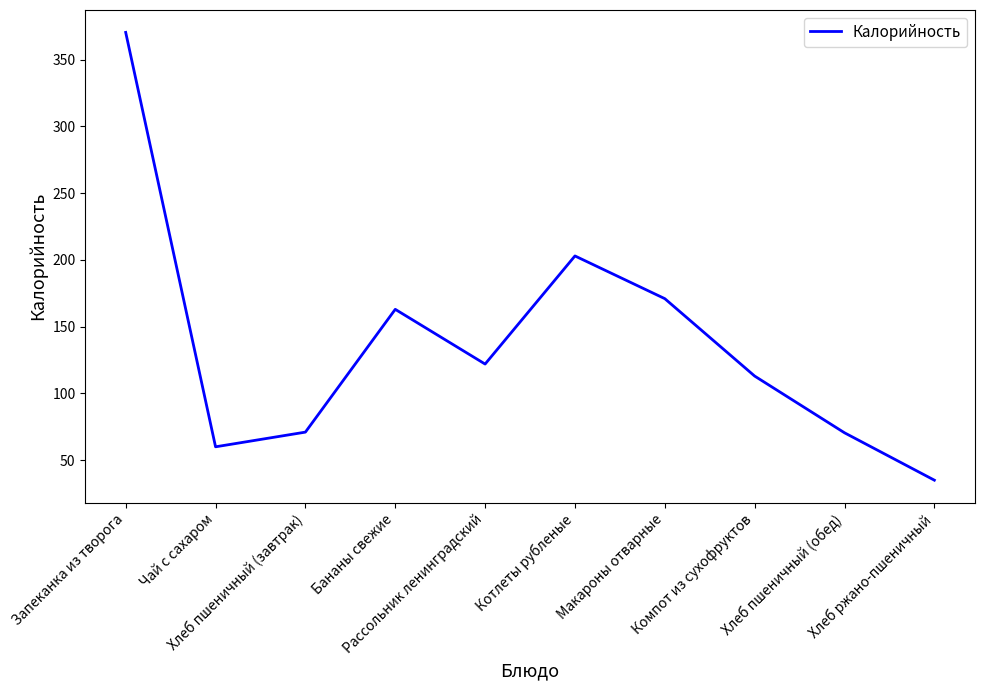

What is the difference between the maximum and minimum values?

335.5